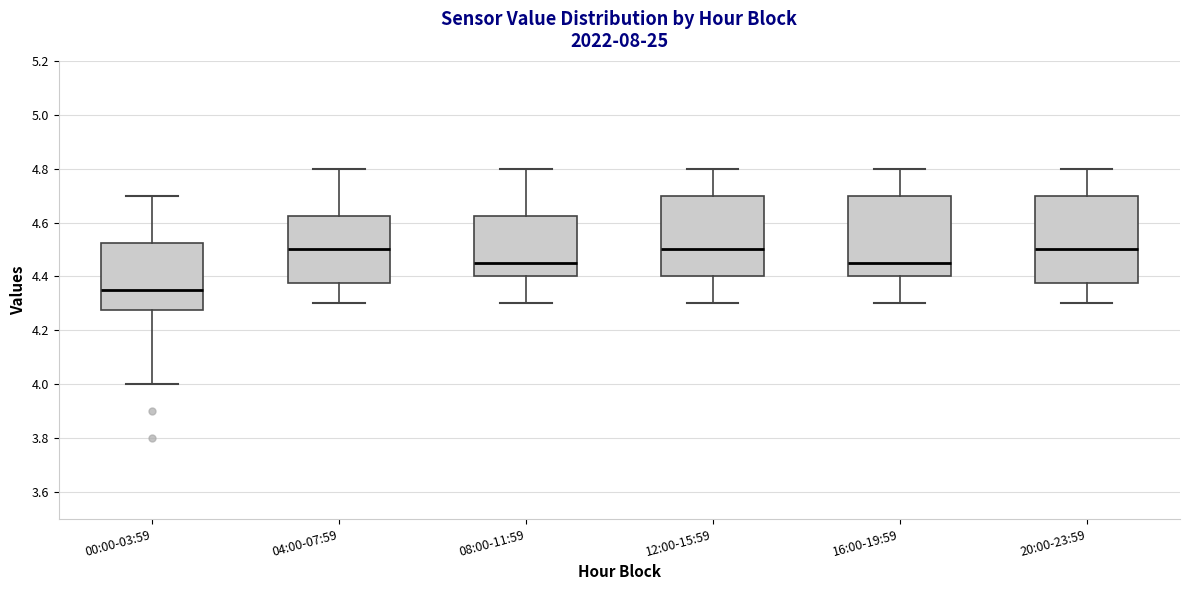

Which box is the tallest, from its lower edge to its upper edge?

20:00-23:59